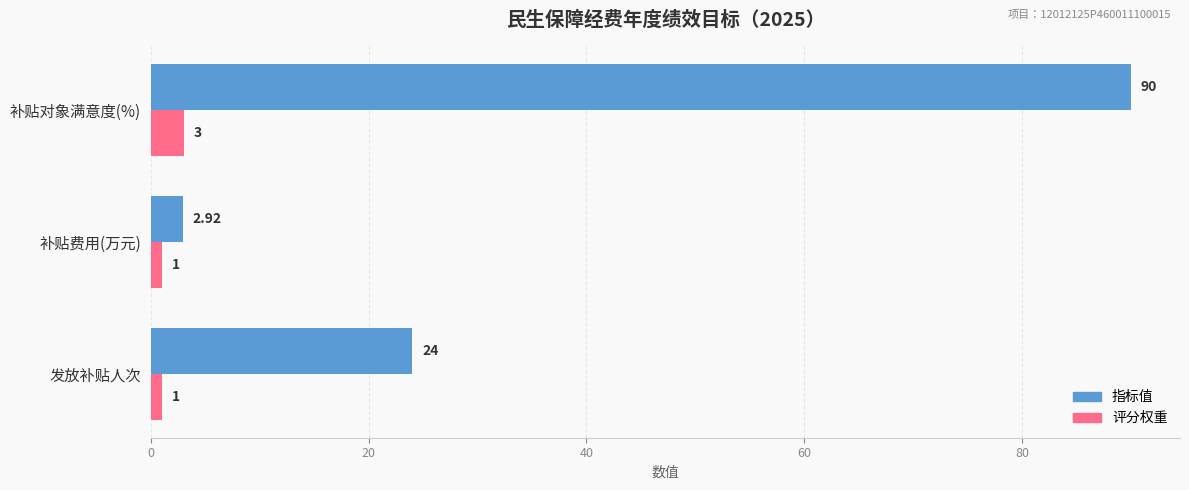

Is the value of 评分权重 at 补贴对象满意度(%) greater than the value of 指标值 at 补贴费用(万元)?

Yes